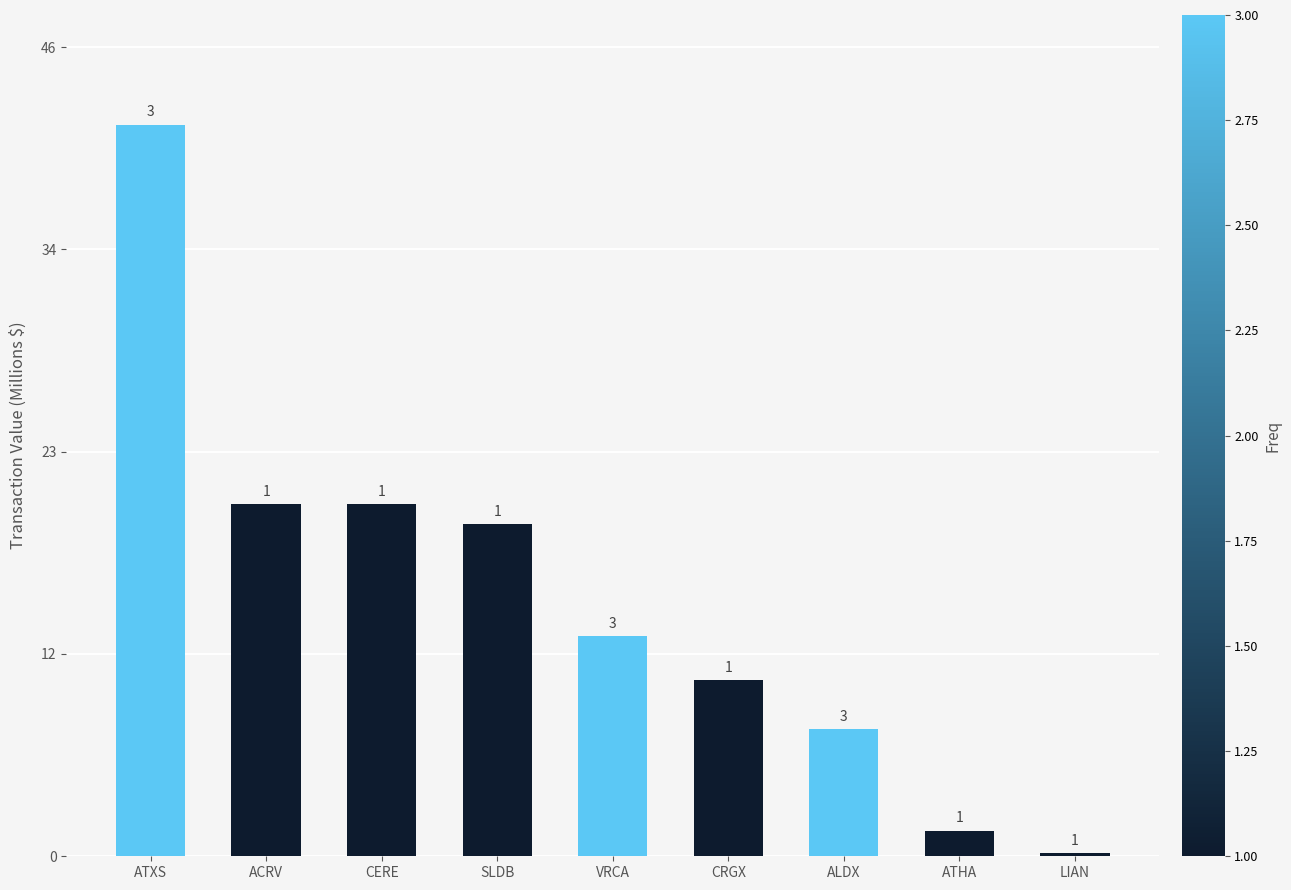

What is the sum of the values at LIAN and ACRV?

20.2